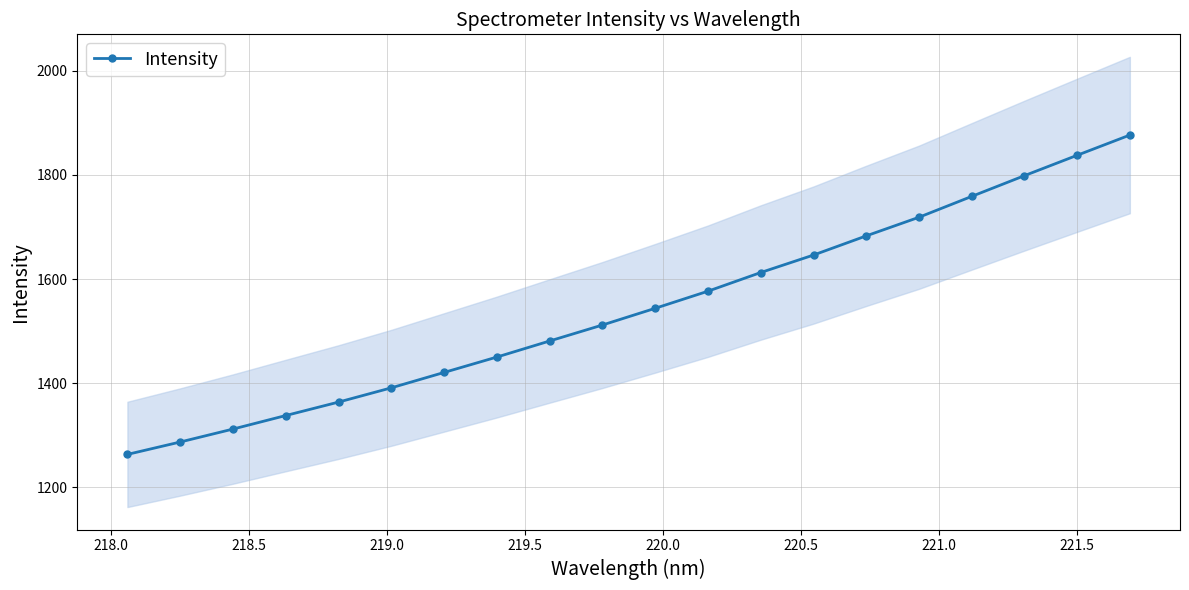

What is the sum of all values?

30874.9